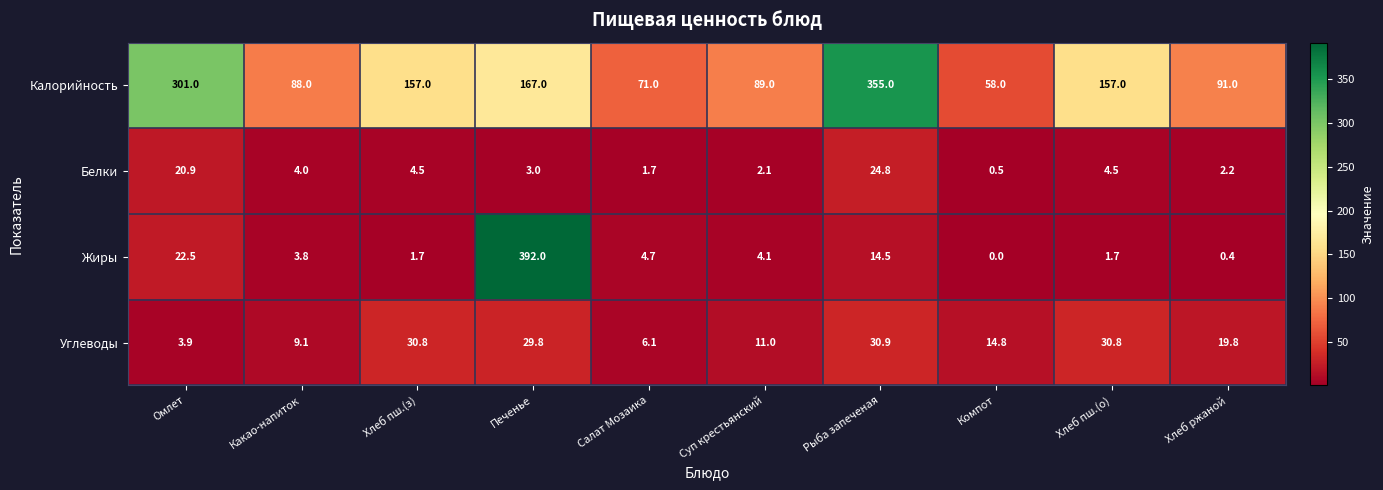

What is the difference between the maximum and minimum values in the Белки series?

24.3